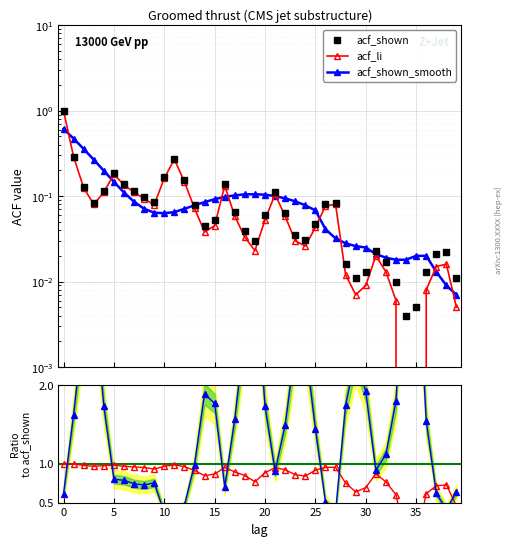

Count the number of categories in the chart.

40